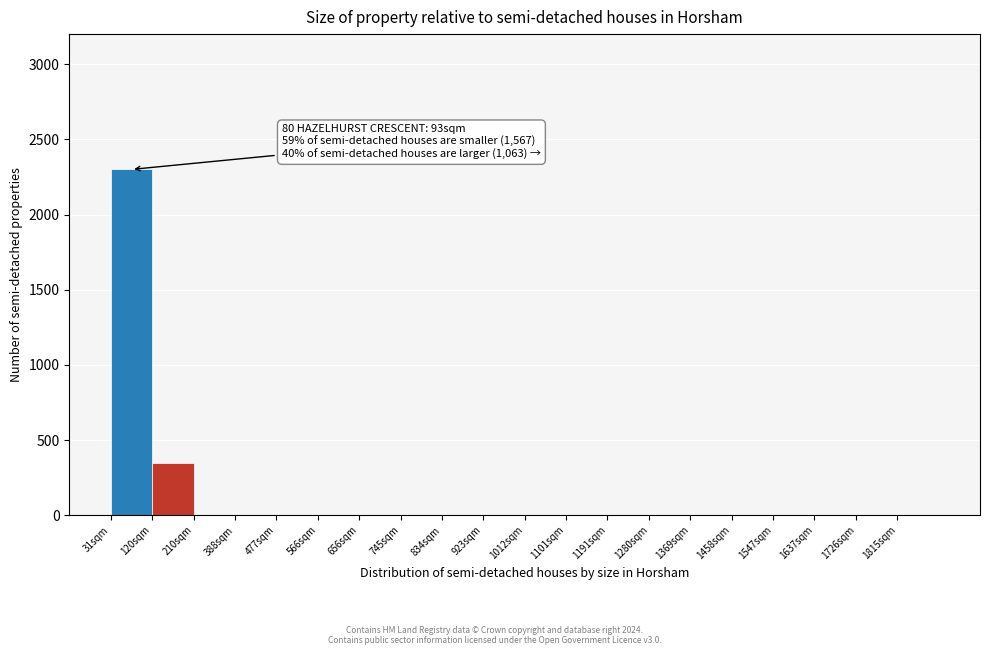

Reading left to right, transcribe all the data shown in this chart.

31sqm=2300	120sqm=350	210sqm=0	388sqm=0	477sqm=0	566sqm=0	656sqm=0	745sqm=0	834sqm=0	923sqm=0	1012sqm=0	1101sqm=0	1191sqm=0	1280sqm=0	1369sqm=0	1458sqm=0	1547sqm=0	1637sqm=0	1726sqm=0	1815sqm=0